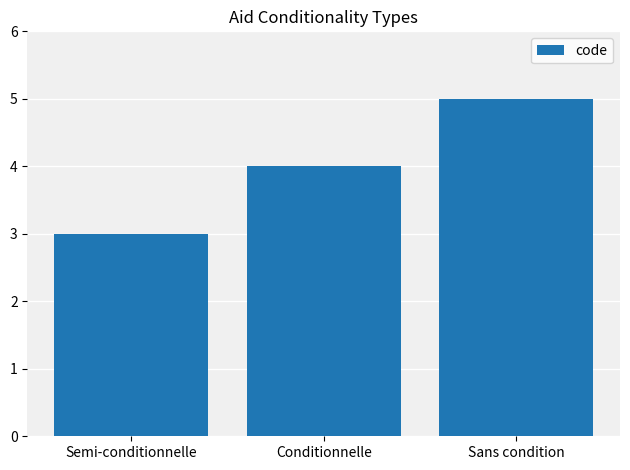

How many categories are shown in the chart?

3